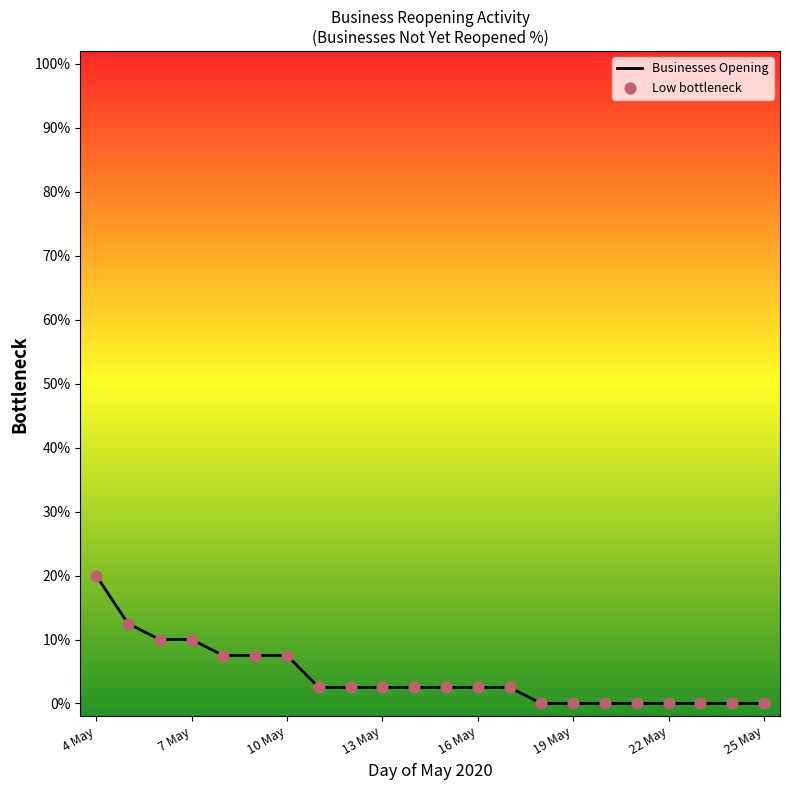

What is the maximum value shown in the chart?

20.0